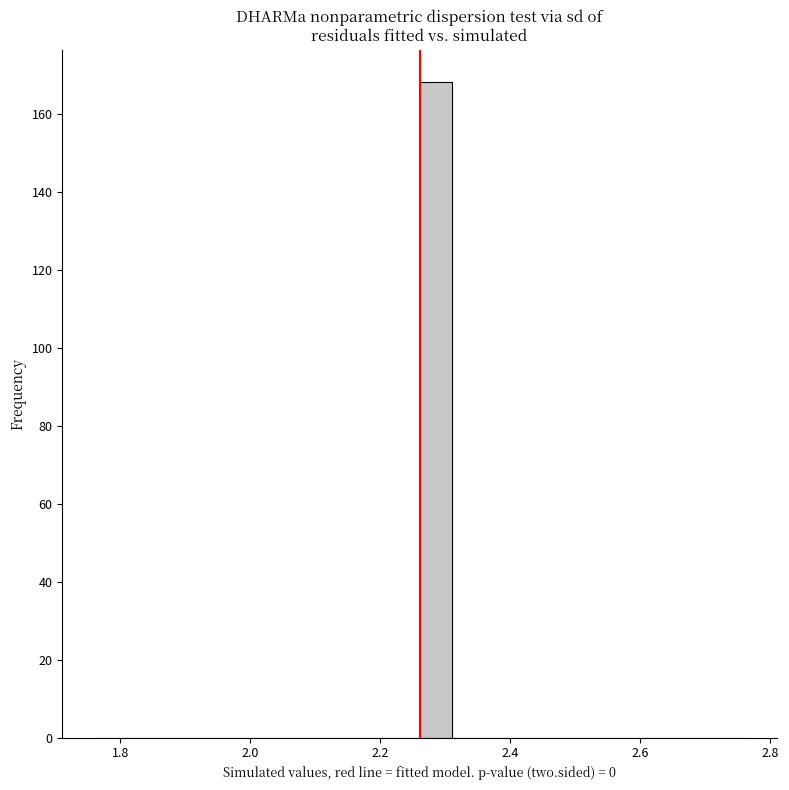

Around what value on the x-axis is the tallest bar? Give the approximate position of its centre, as read against the axis.

2.28